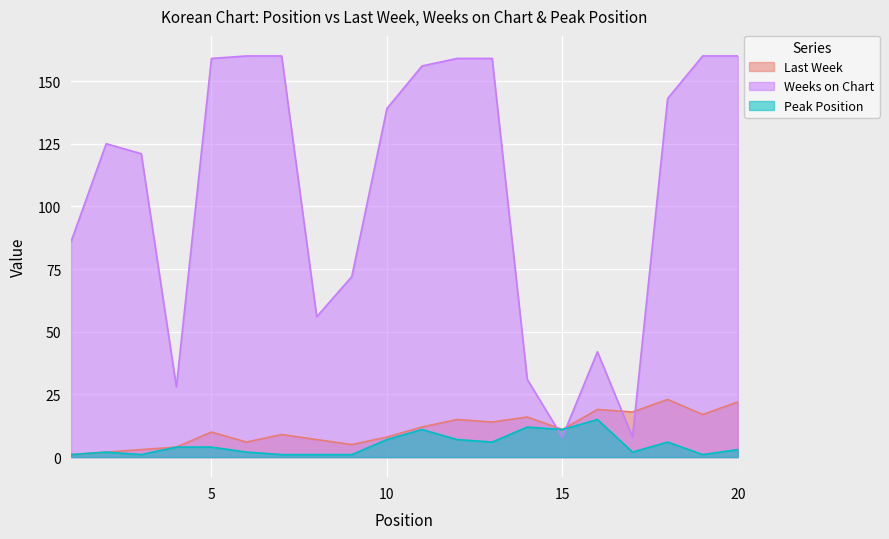

Reading left to right, transcribe all the data shown in this chart.

Last Week: 1=1	2=2	3=3	4=4	5=10	6=6	7=9	8=7	9=5	10=8	11=12	12=15	13=14	14=16	15=11	16=19	17=18	18=23	19=17	20=22
Weeks on Chart: 1=86	2=125	3=121	4=28	5=159	6=160	7=160	8=56	9=72	10=139	11=156	12=159	13=159	14=31	15=8	16=42	17=8	18=143	19=160	20=160
Peak Position: 1=1	2=2	3=1	4=4	5=4	6=2	7=1	8=1	9=1	10=7	11=11	12=7	13=6	14=12	15=11	16=15	17=2	18=6	19=1	20=3